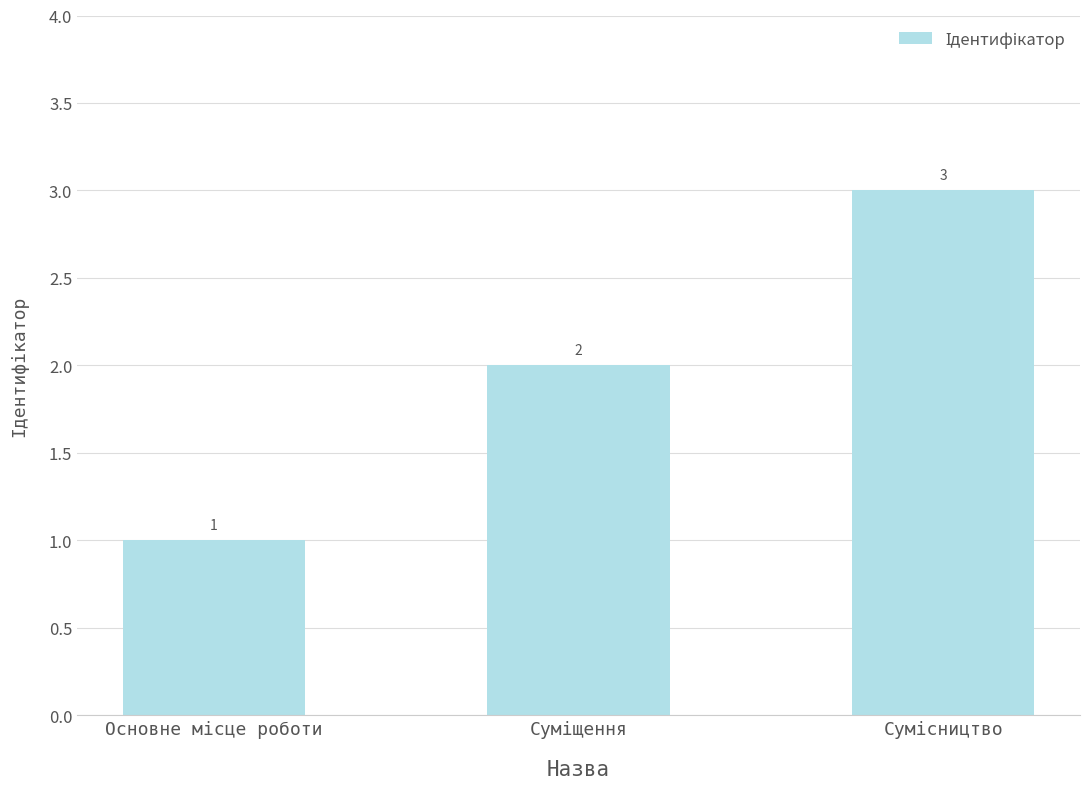

What is the value of the 2nd bar from the left?

2